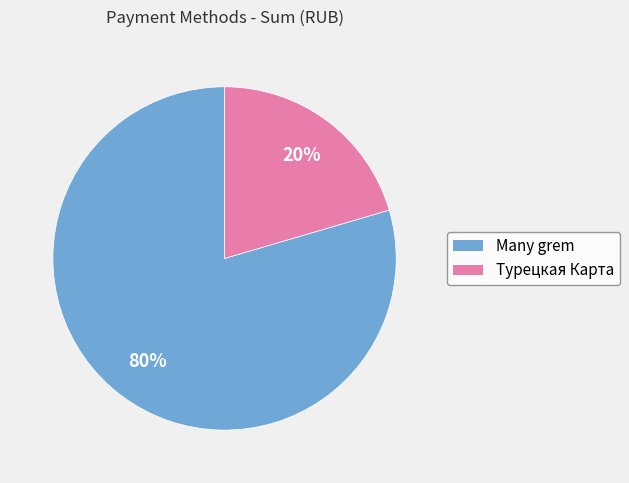

To the nearest percent, what portion does Many grem represent?

80%